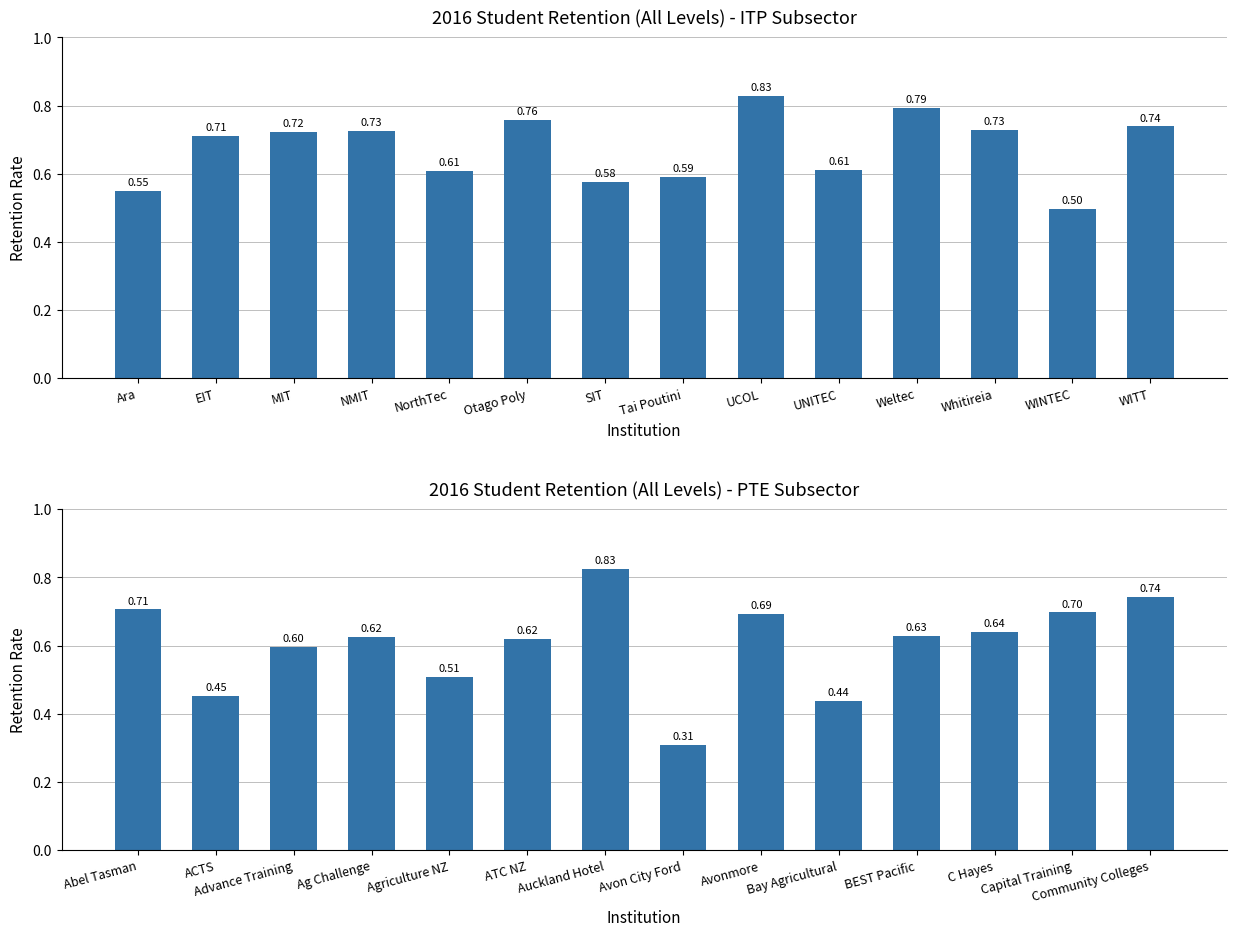

Rank the series by their average value, from lowest to highest.

PTE, ITP